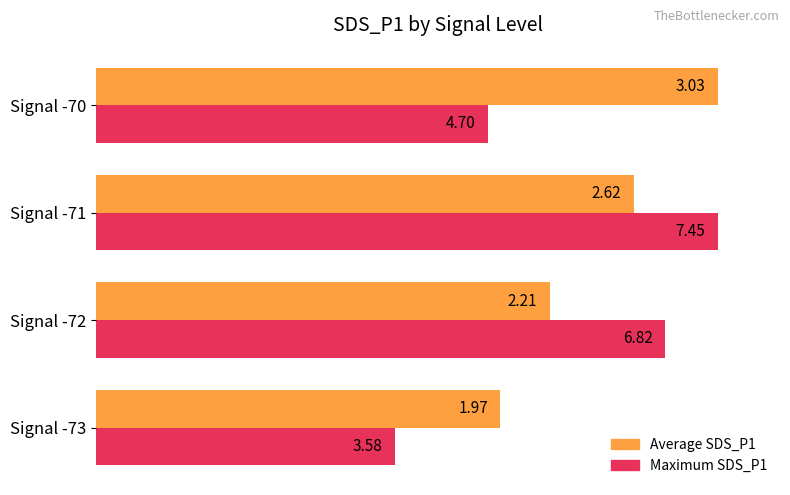

What are all the series names shown in the legend?

Average SDS_P1, Maximum SDS_P1